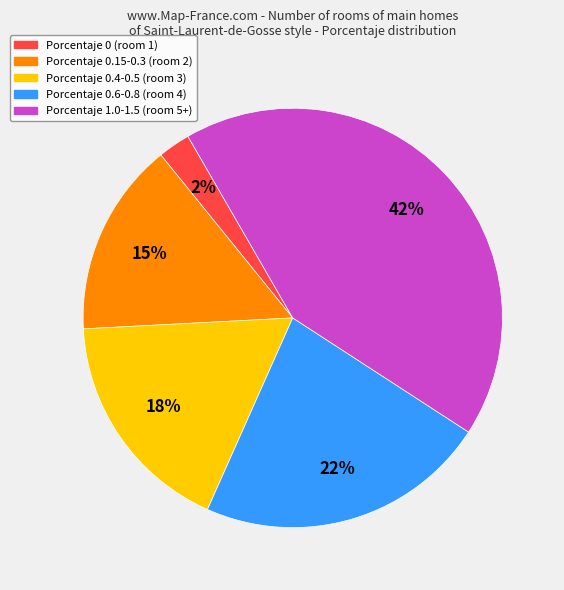

Count the number of slices in the pie.

5